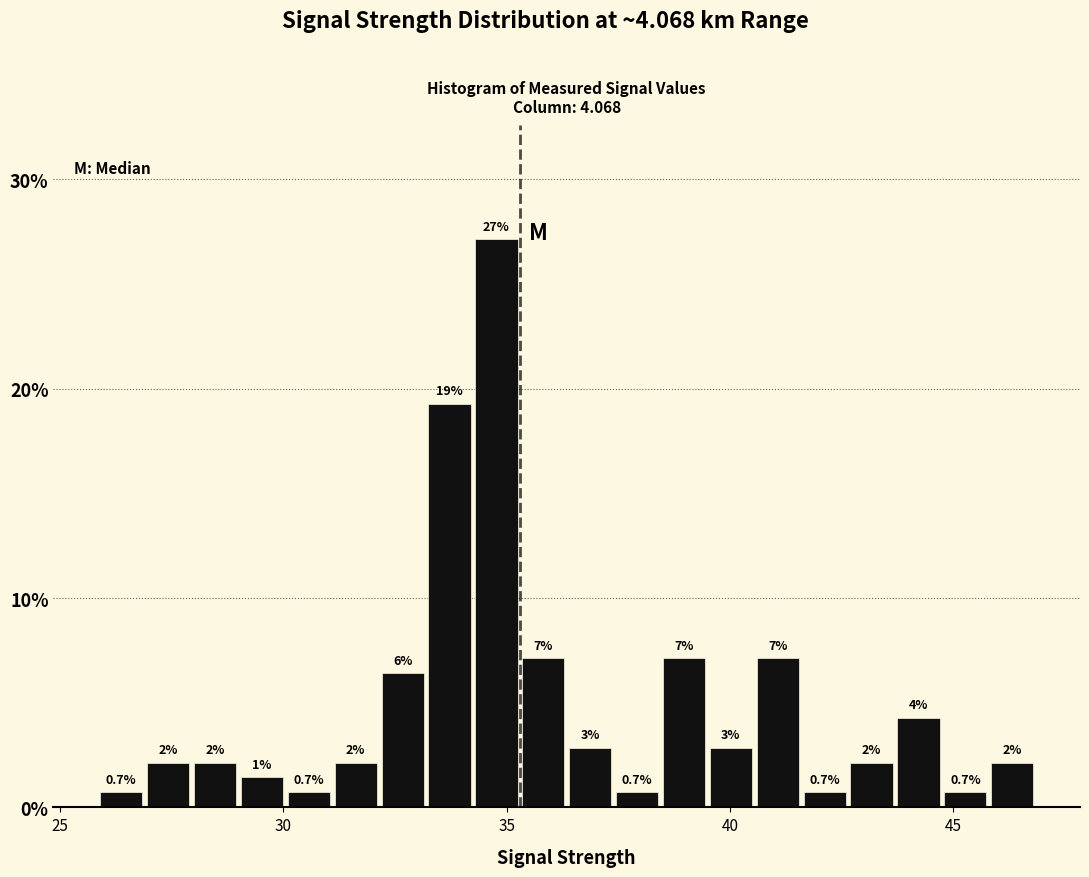

Around what value on the x-axis is the tallest bar? Give the approximate position of its centre, as read against the axis.

35.0